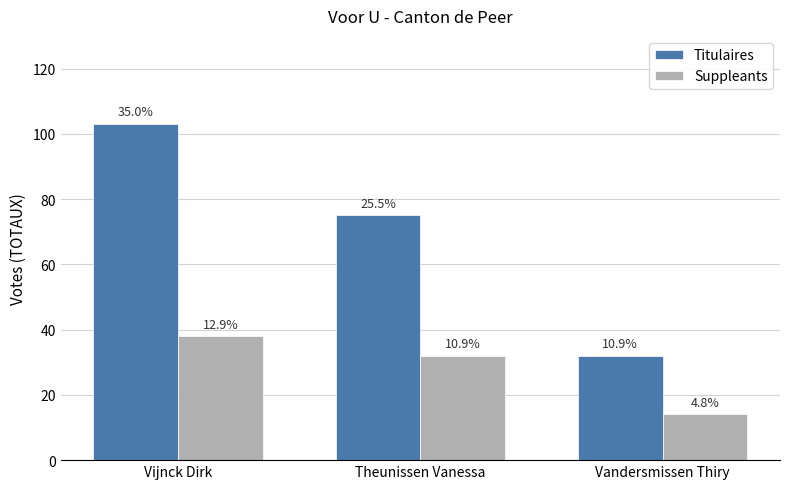

Rank the series by their average value, from lowest to highest.

Suppleants, Titulaires